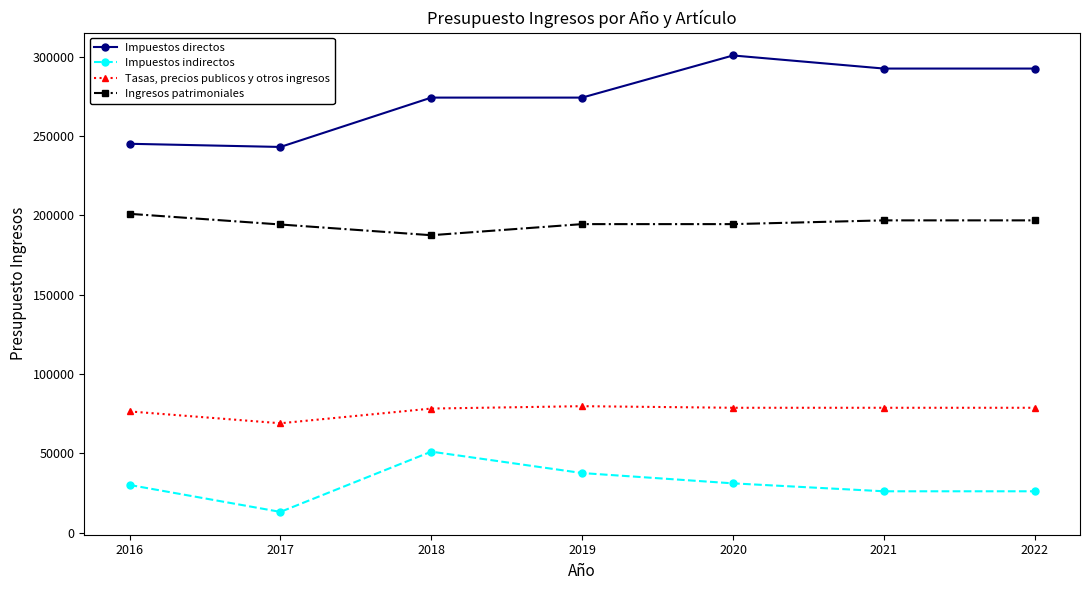

What is the difference between the highest and lowest values at 2019?

236772.1